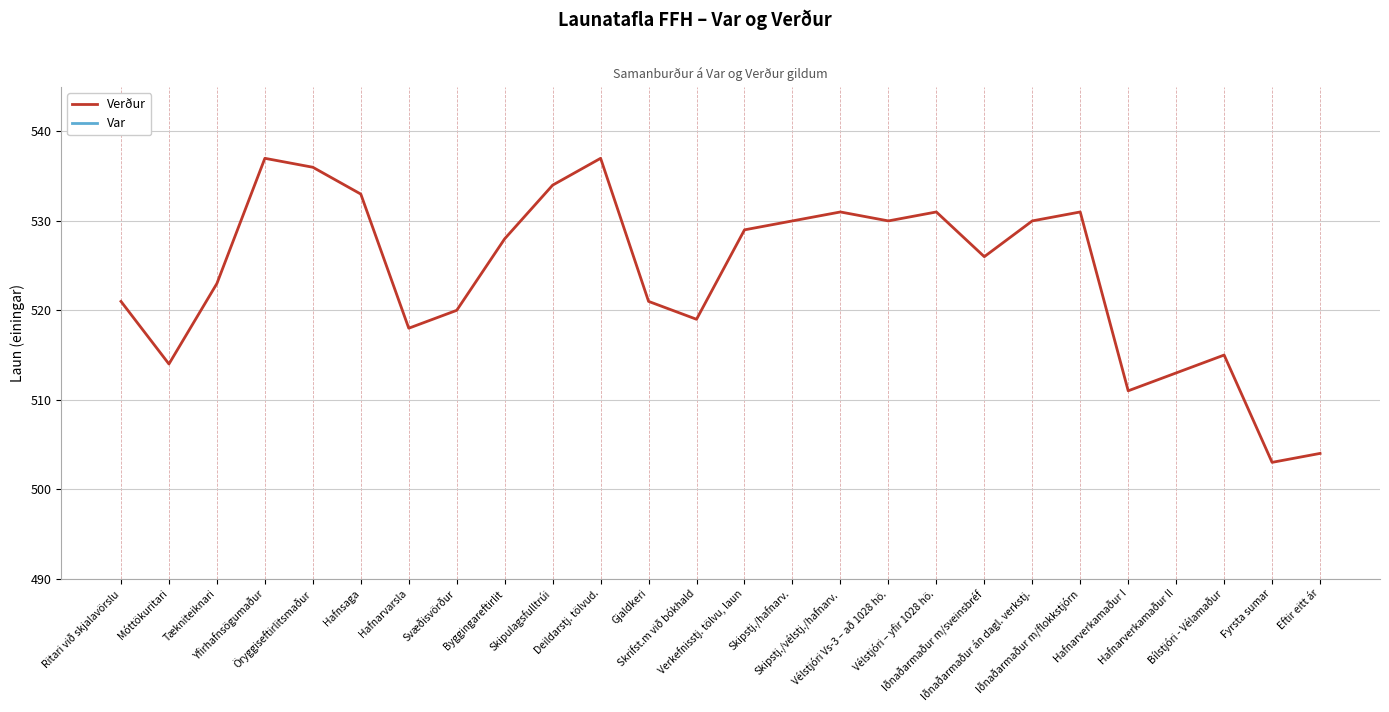

What is the maximum value for Verður?

537